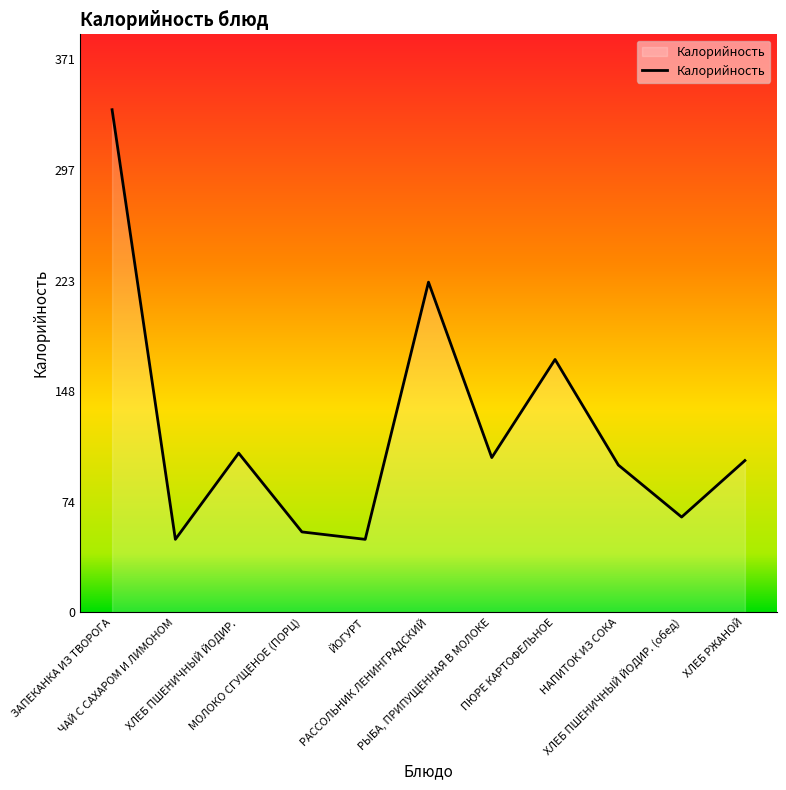

What is the smallest value displayed?

49